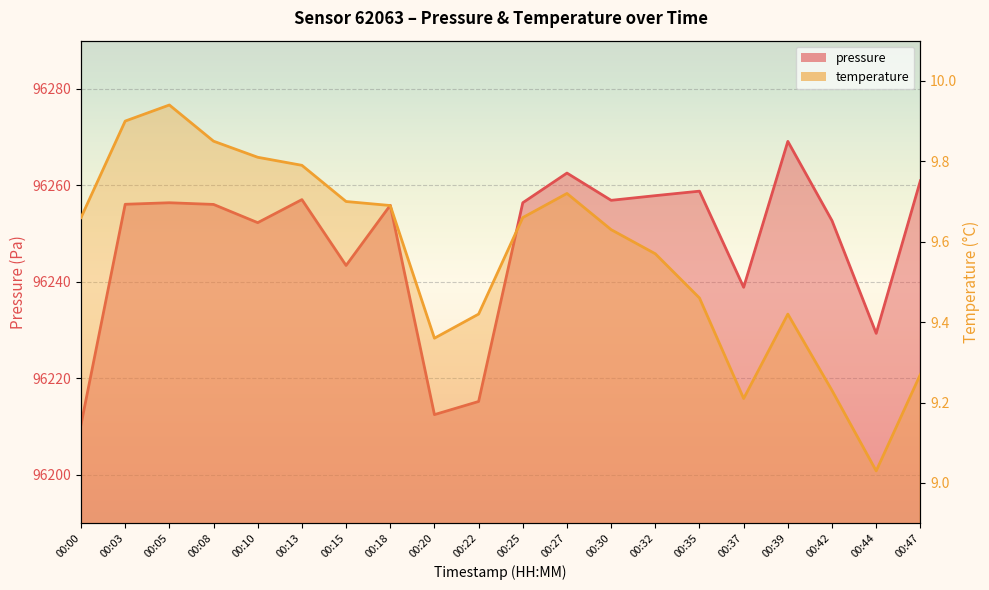

The pressure series shows 49483.1 at 00:32. True or false?

False